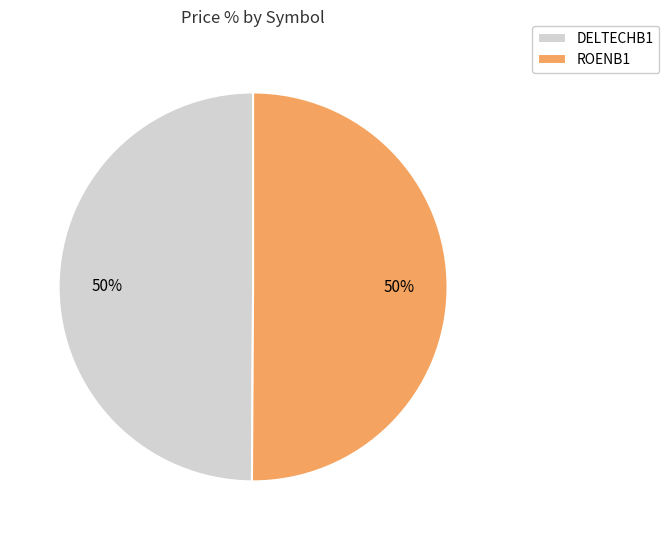

The DELTECHB1 slice represents 50% of the pie. True or false?

True